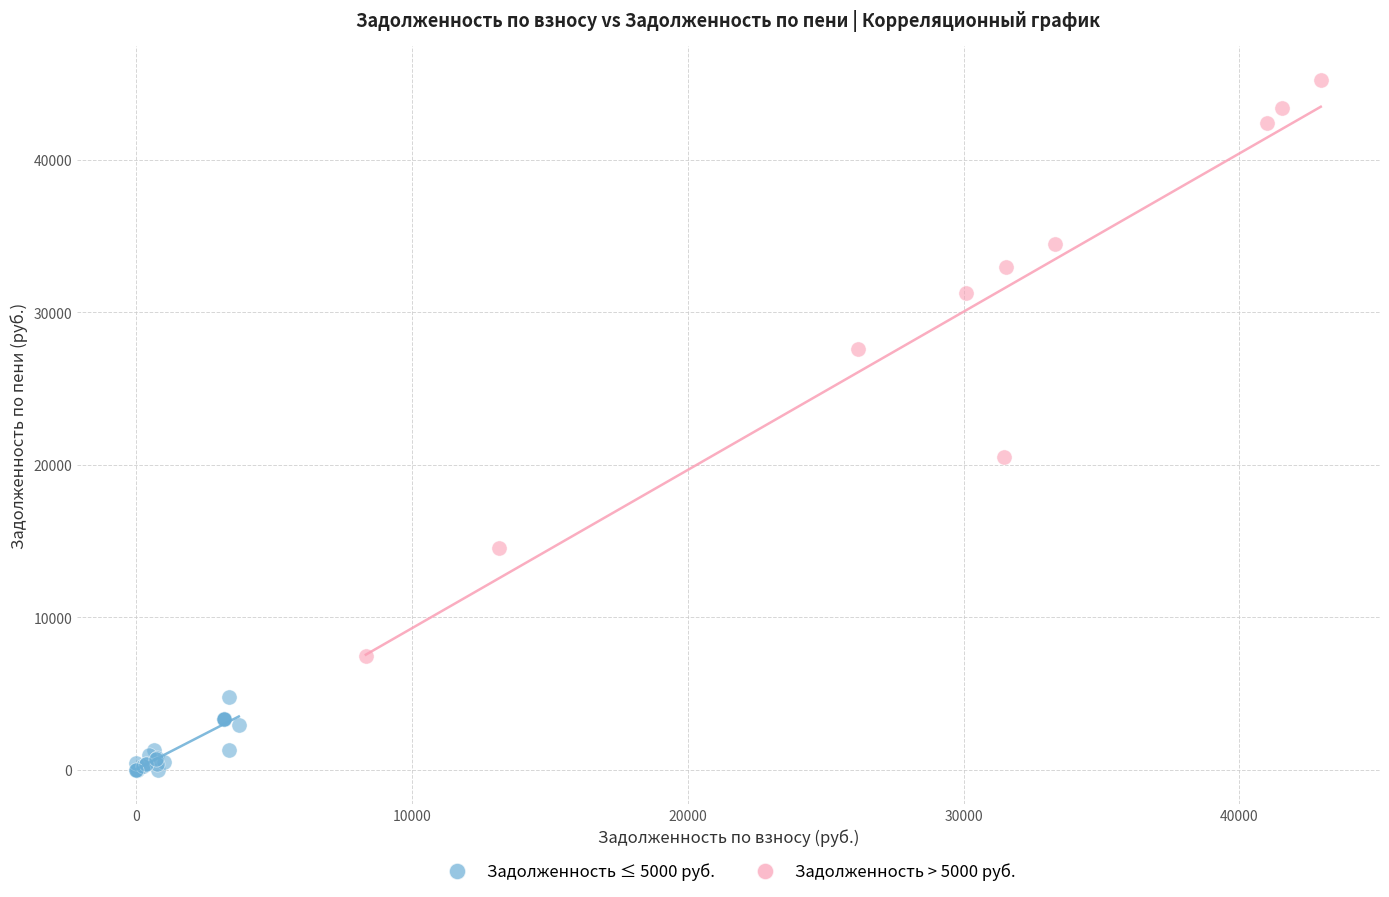

Which series reaches the minimum Y coordinate?

Задолженность ≤ 5000 руб.